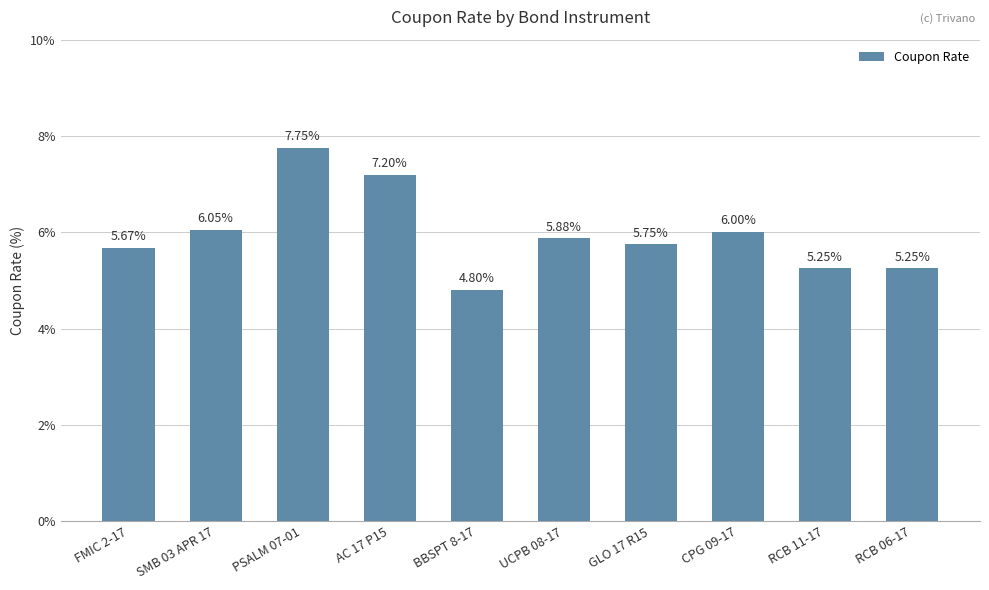

What is the change in value from PSALM 07-01 to RCB 11-17?

-2.5